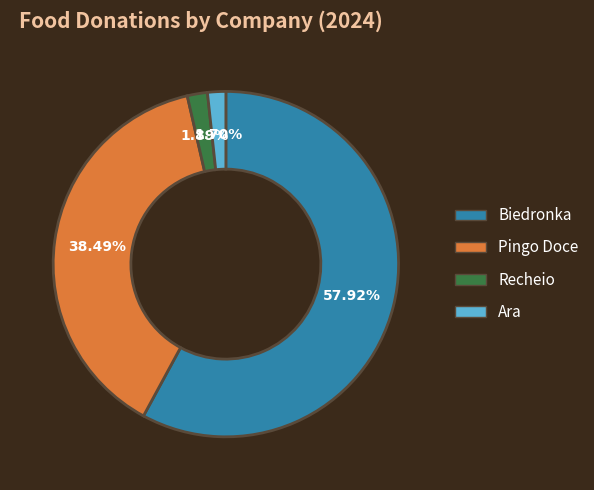

What percentage is the Pingo Doce slice, to the nearest percent?

38%